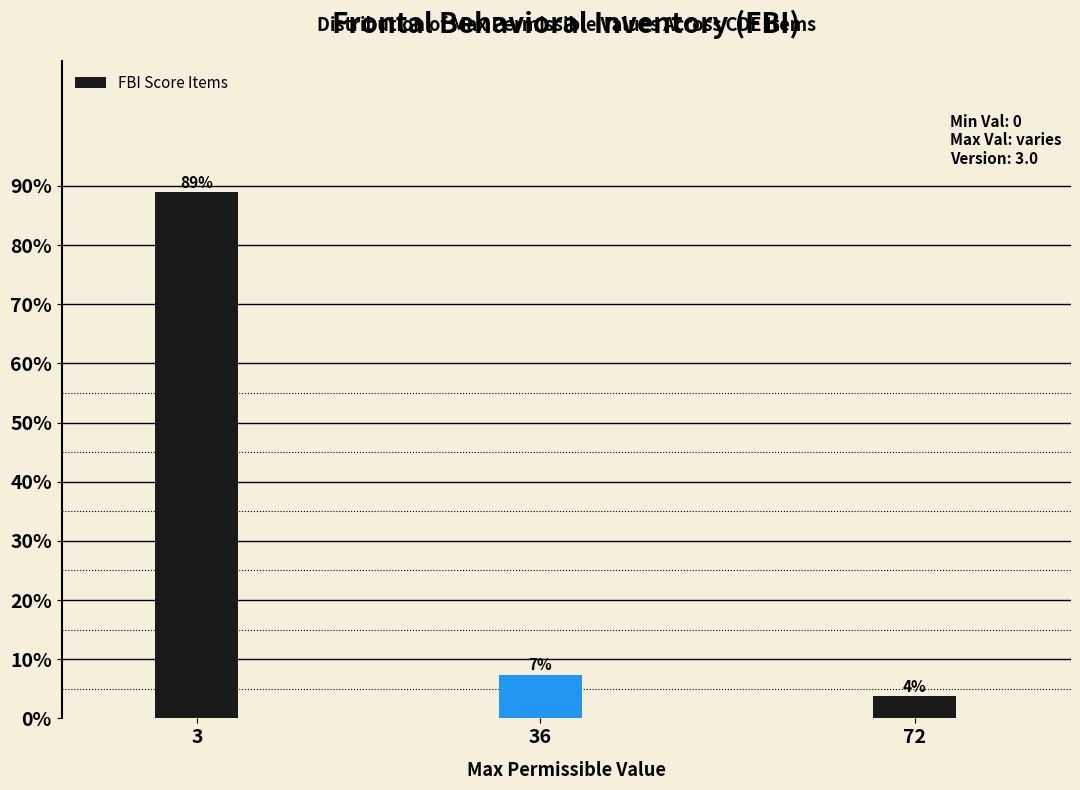

How many bars are there in total?

3